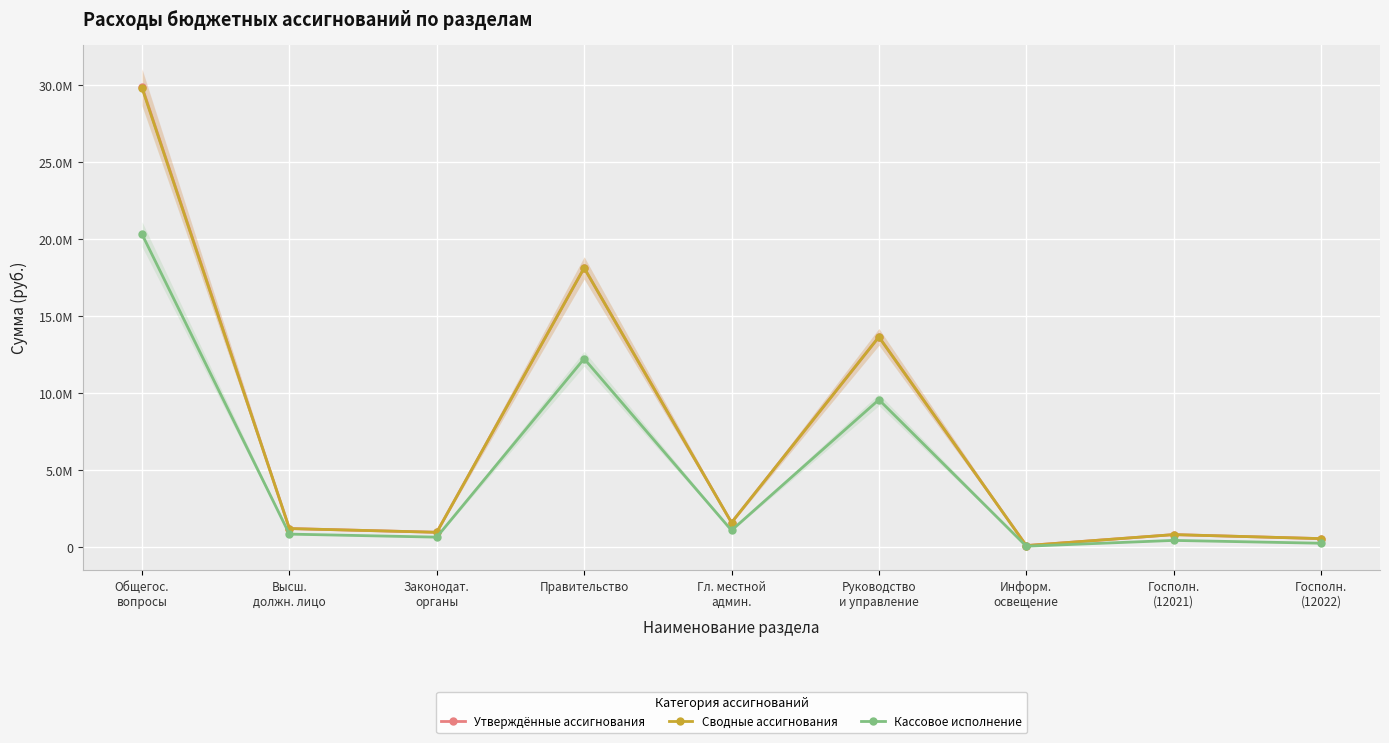

True or false: Утверждённые ассигнования has more than 0 points higher than both neighbors.

True